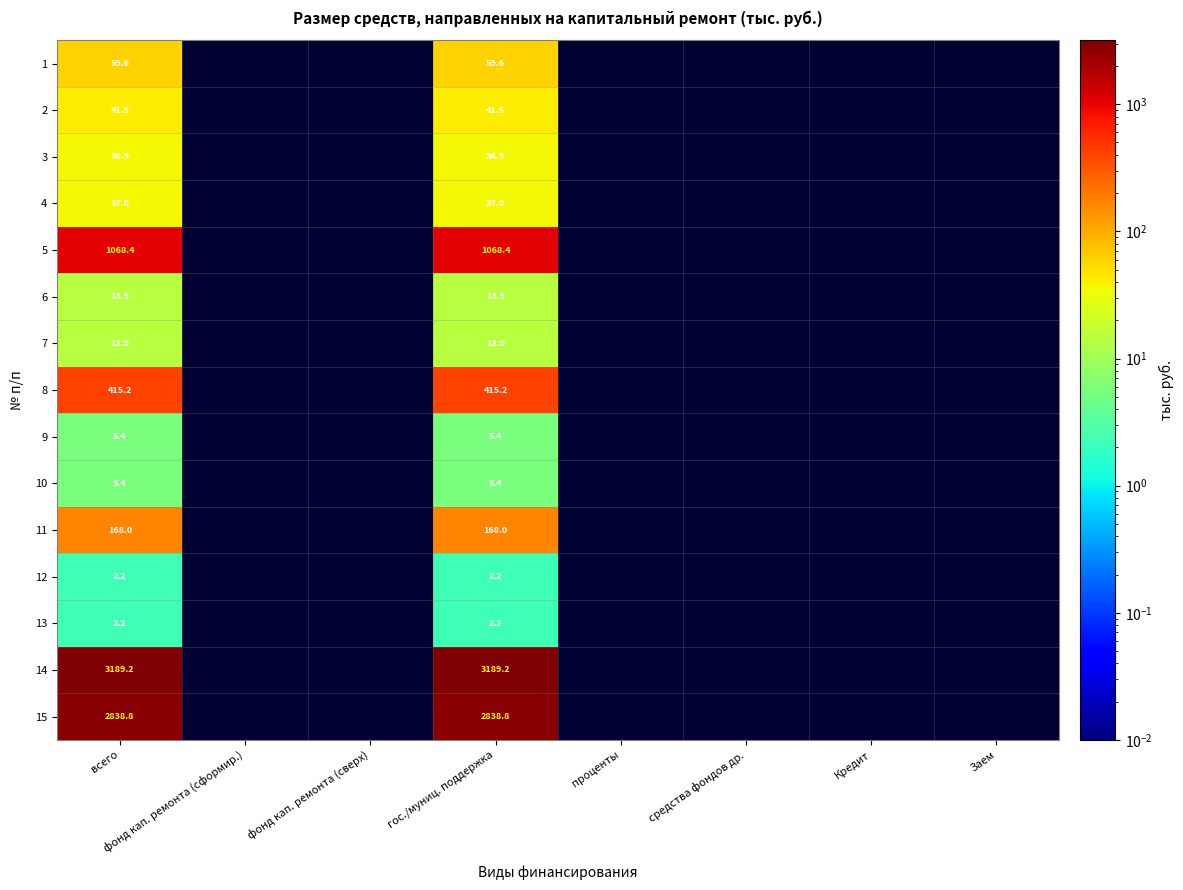

At which category is the sum across all series the highest?

всего